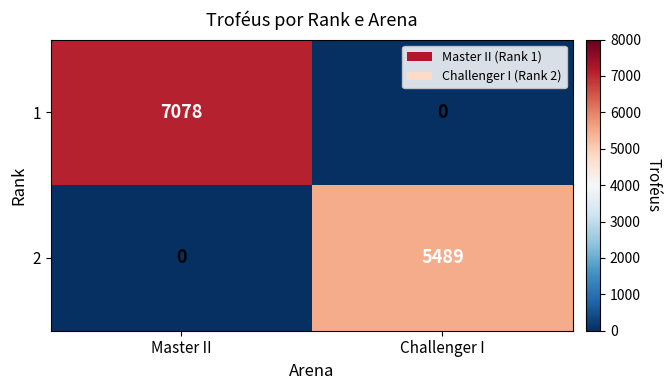

Reading left to right, what are all the values shown in this chart?

1: 7078	0
2: 0	5489